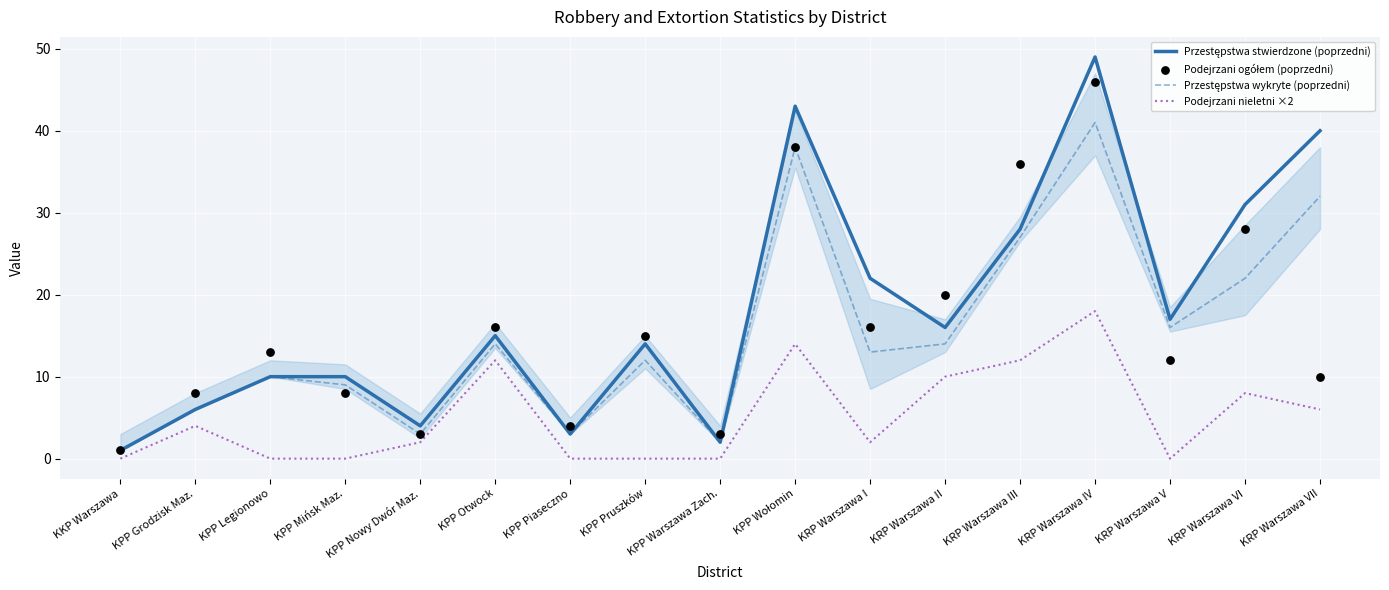

Is the value of Podejrzani ogółem (poprzedni) at KPP Grodzisk Maz. greater than the value of Podejrzani nieletni ×2 at KPP Pruszków?

Yes